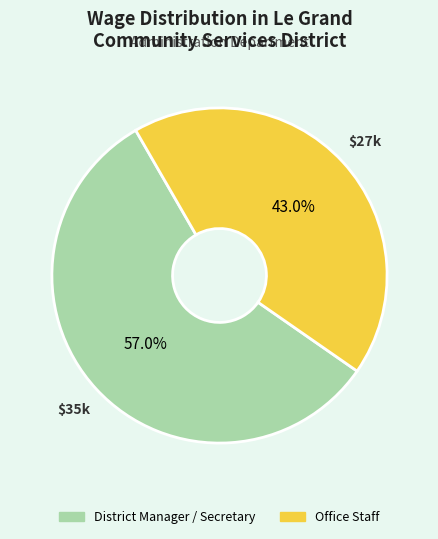

Which slice is the smallest?

Office Staff